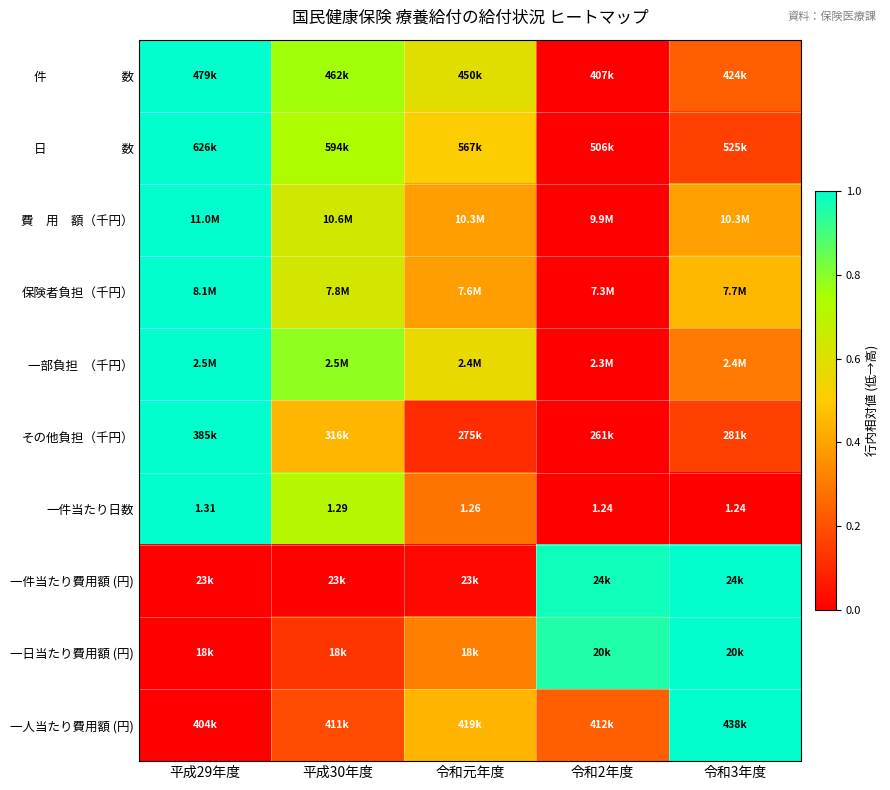

At which label does その他負担（千円） reach its minimum?

令和2年度